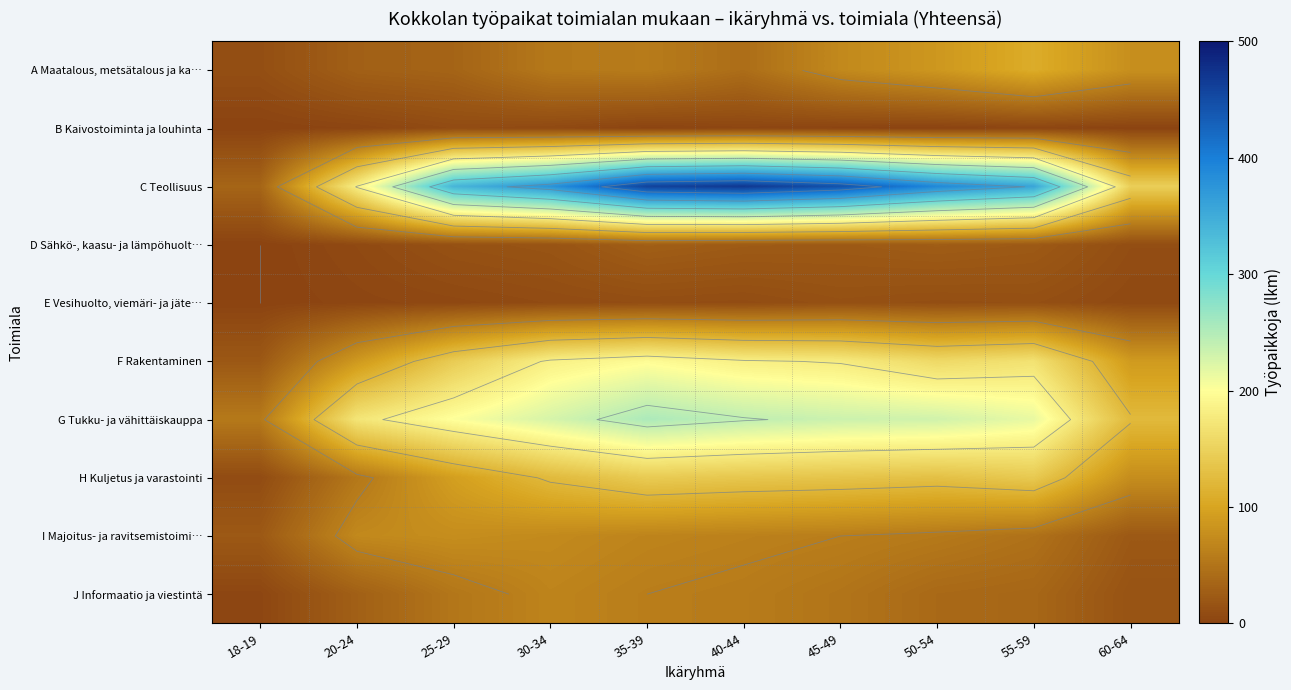

List the series in order of their peak value, highest first.

C Teollisuus, G Tukku- ja vähittäiskauppa, F Rakentaminen, H Kuljetus ja varastointi, A Maatalous, metsätalous ja ka…, I Majoitus- ja ravitsemistoimi…, J Informaatio ja viestintä, D Sähkö-, kaasu- ja lämpöhuolt…, E Vesihuolto, viemäri- ja jäte…, B Kaivostoiminta ja louhinta